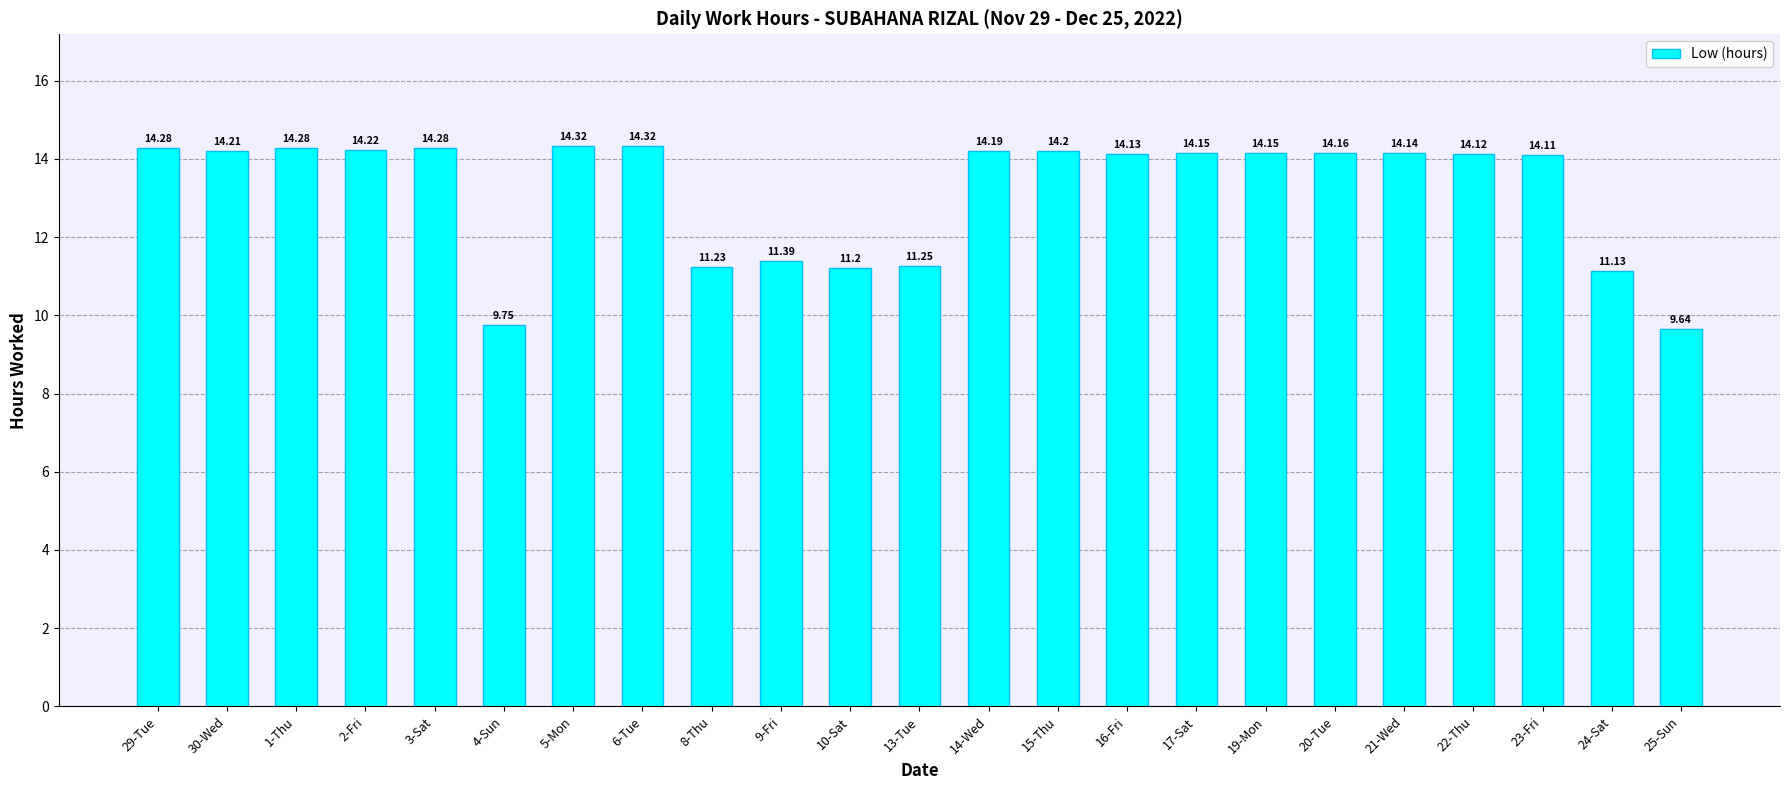

Which has a higher value, 16-Fri or 10-Sat?

16-Fri